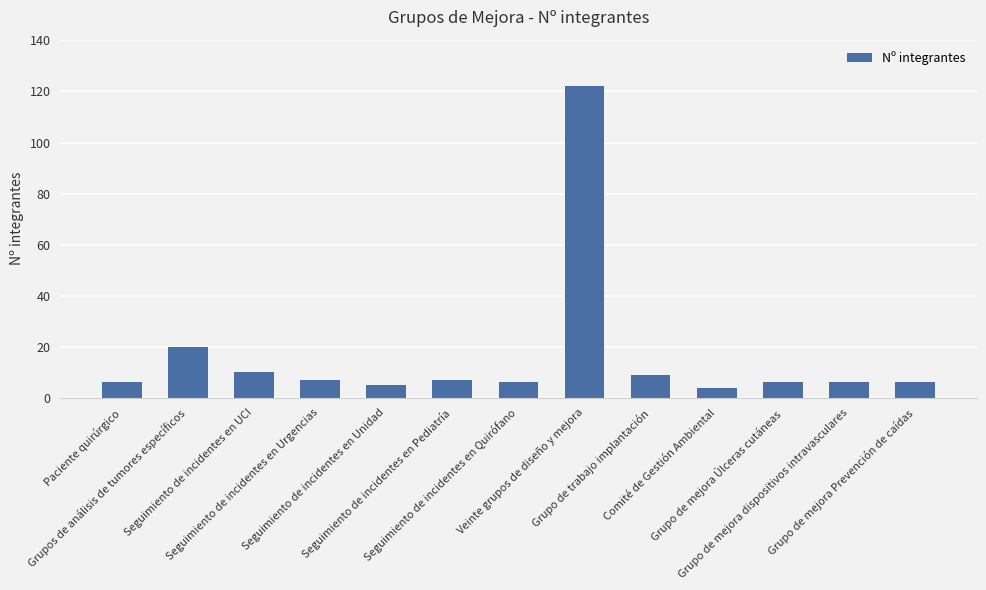

What is the value of the 2nd bar from the left?

20